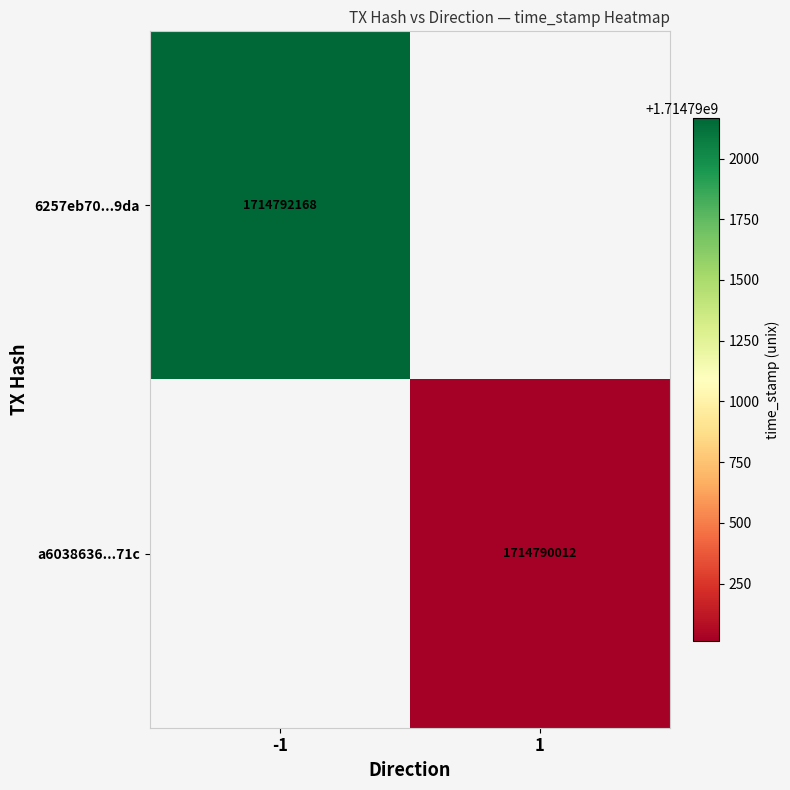

The 6257eb70...9da series shows 1714792168 at -1. True or false?

True